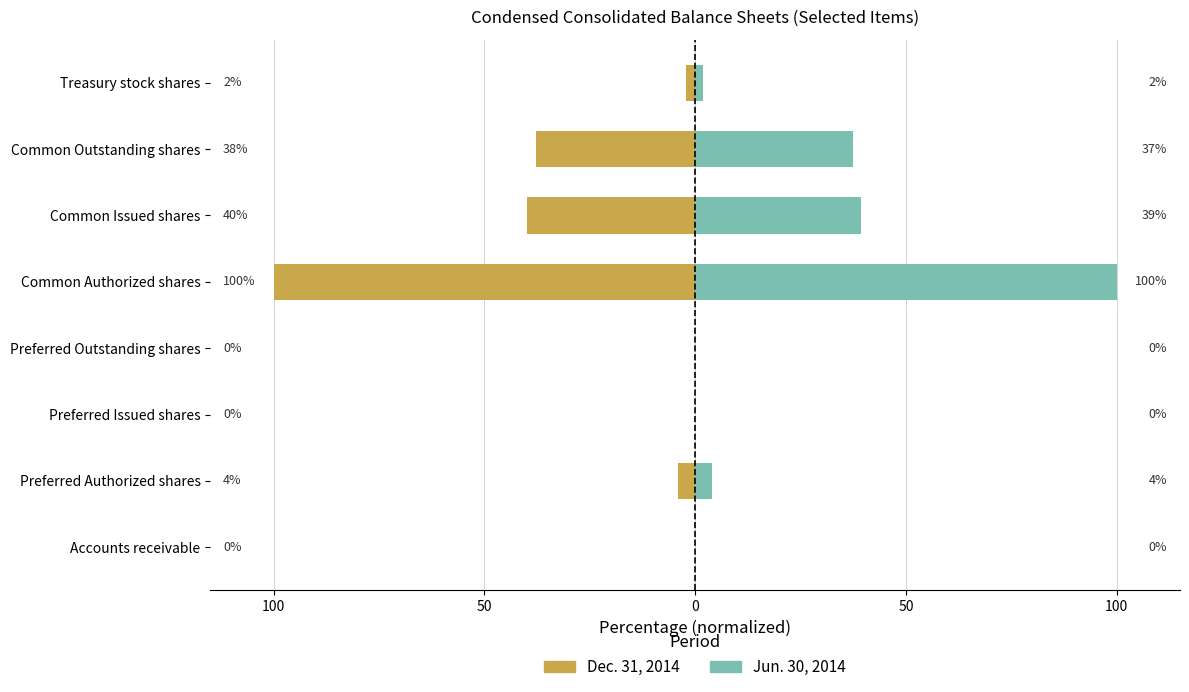

List the series in order of their peak value, lowest first.

Dec. 31, 2014, Jun. 30, 2014